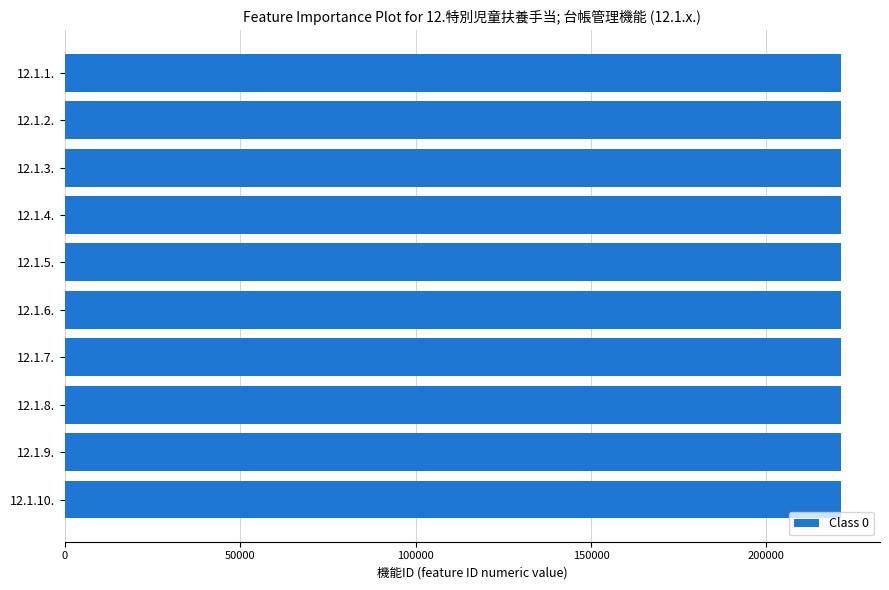

How many values are below 221159?

5